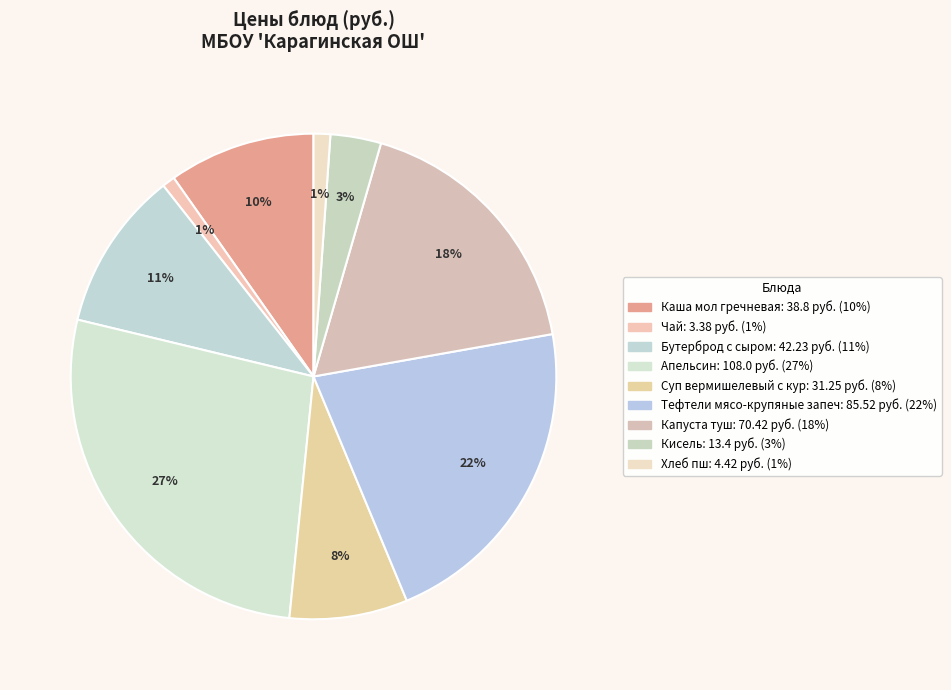

Is there a majority slice in this chart?

No